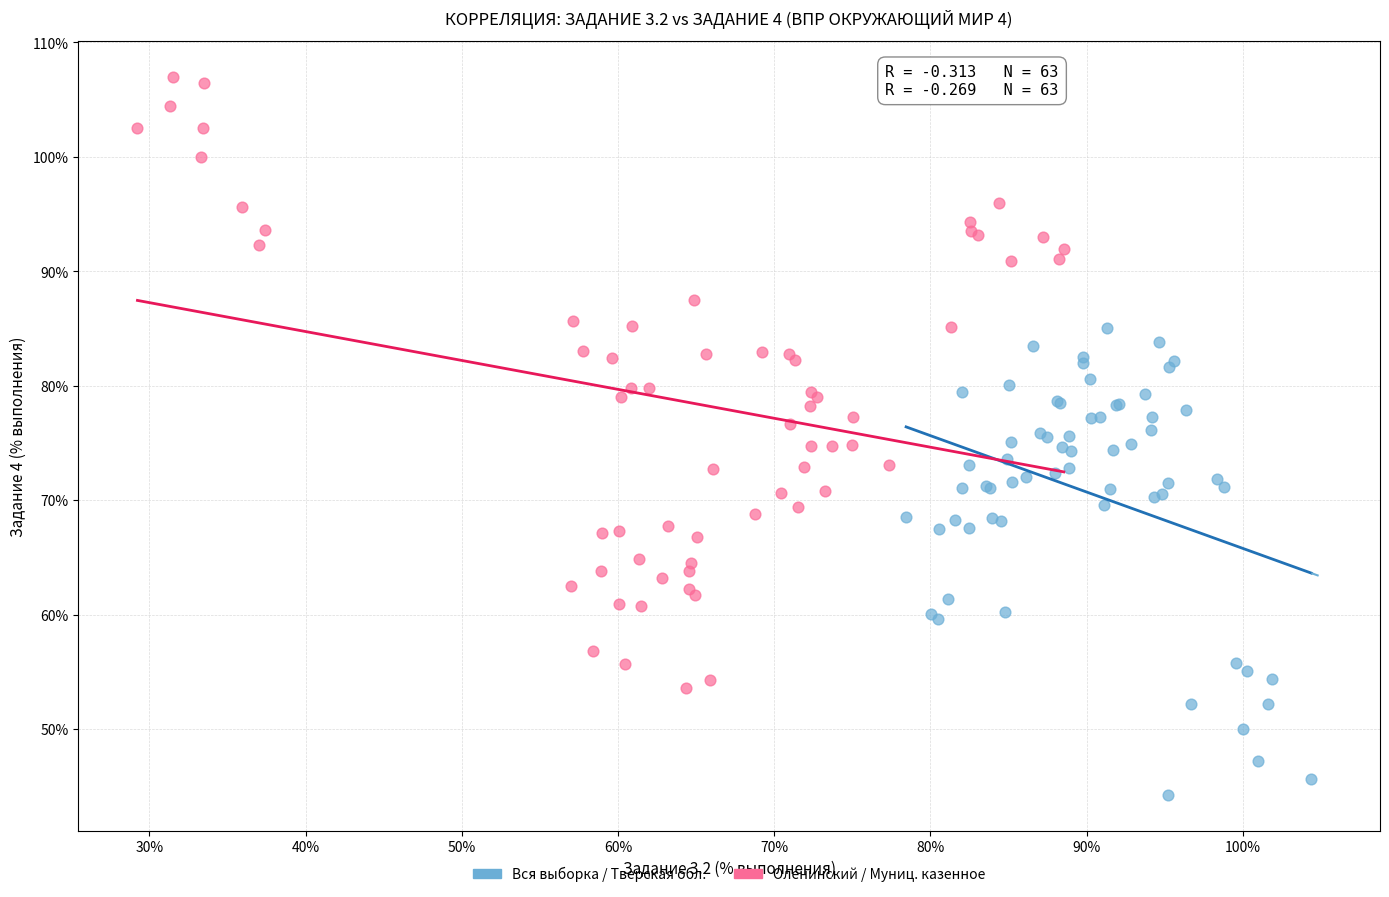

Which series reaches the minimum Y coordinate?

Вся выборка / Тверская обл.